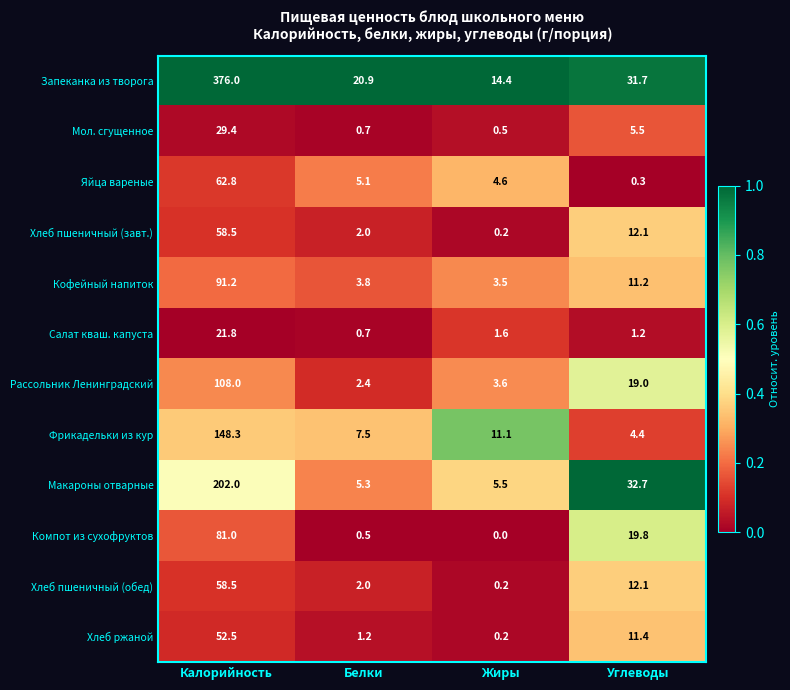

At which category is the sum across all series the highest?

Калорийность